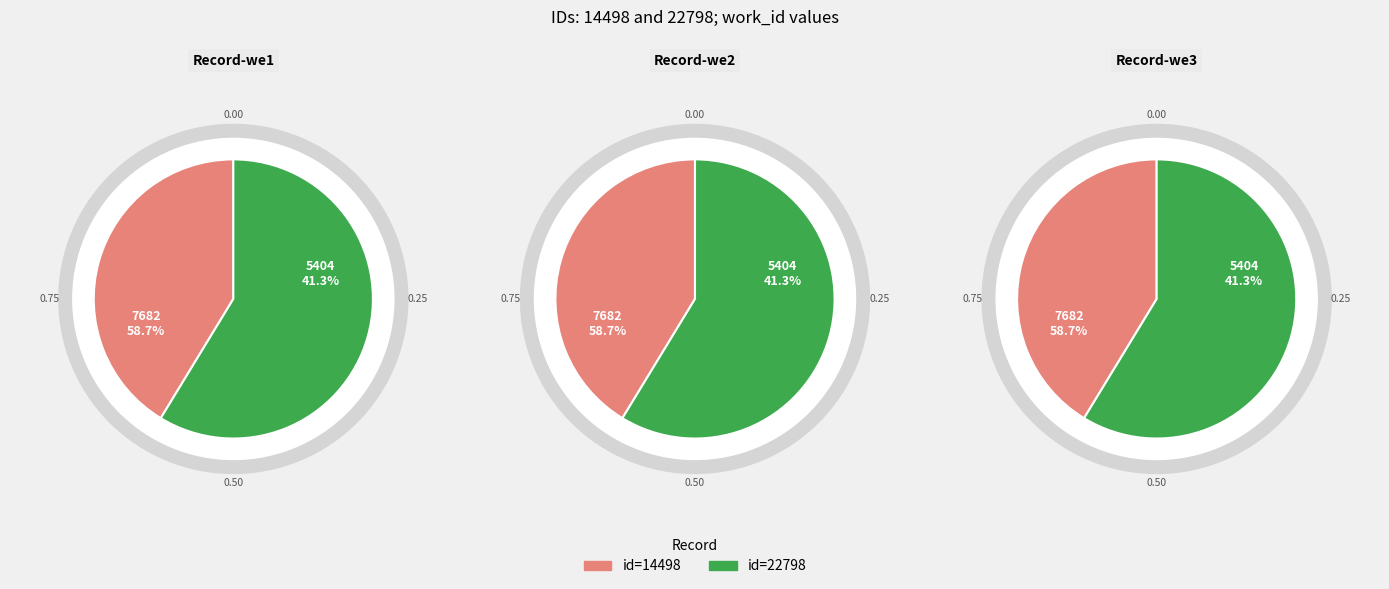

To the nearest percent, what is the average slice percentage?

50%